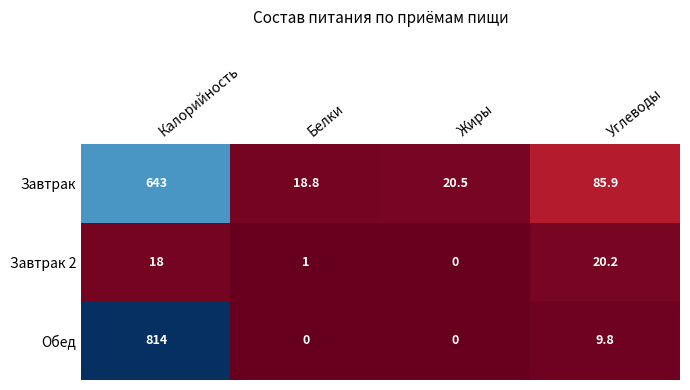

What is the difference between the maximum and minimum values in the Обед series?

814.0